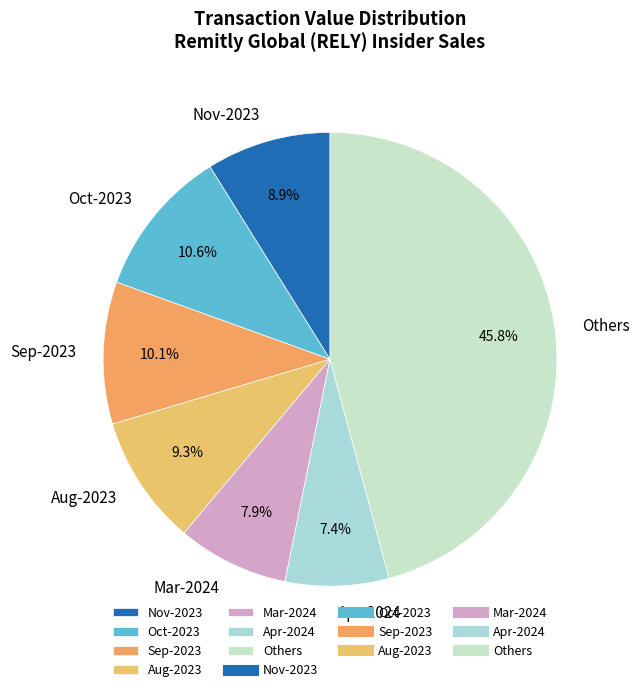

What is the smallest slice in the pie chart?

Apr-2024